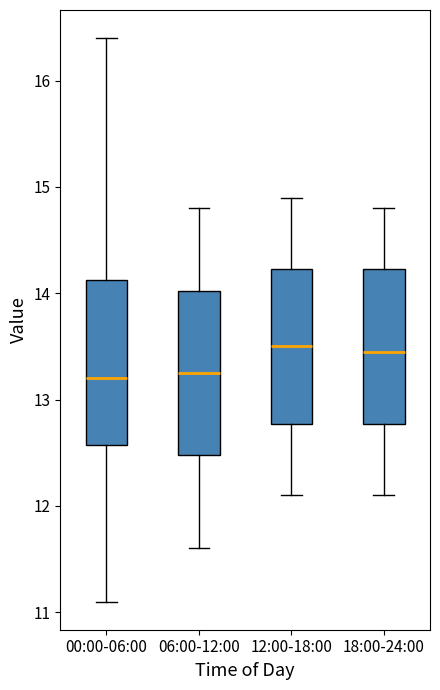

Where is the lower edge of the box for 00:00-06:00 on the y-axis? The values are not printed on the chart, so give them approximately, as read against the axis.

12.6